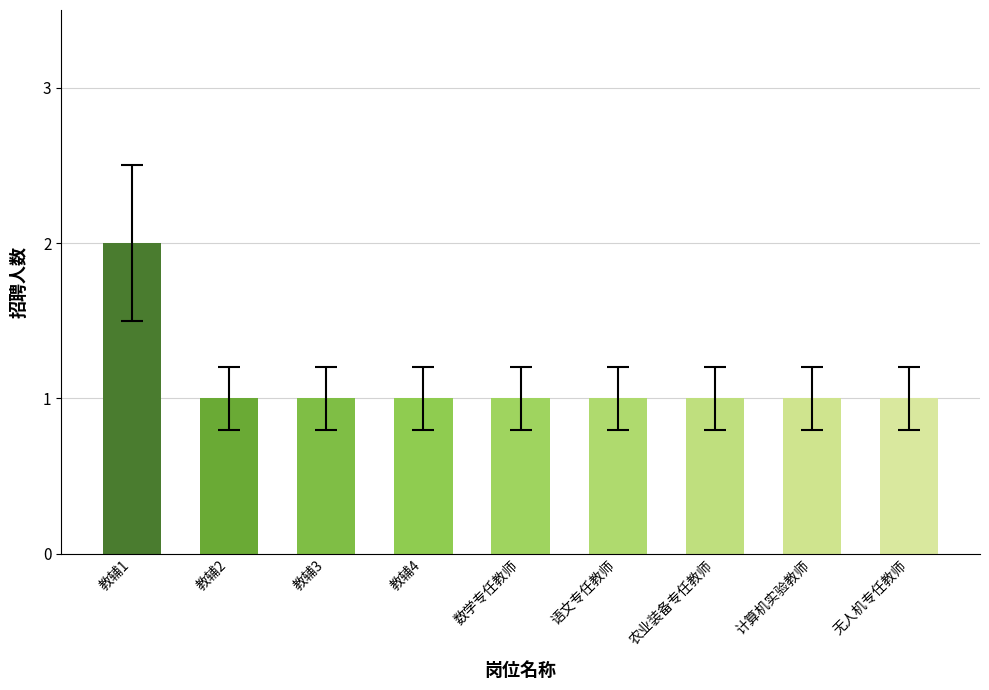

The chart shows a value of 2 at 教辅1. True or false?

True